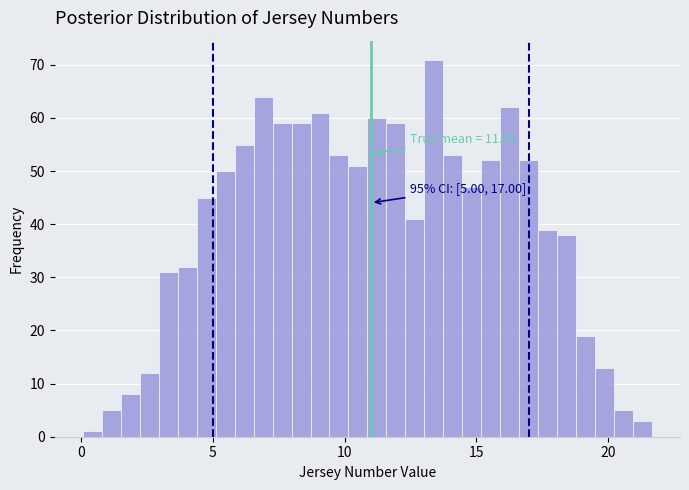

Read against the x-axis, roughly where is the centre of the tallest bar?

13.5